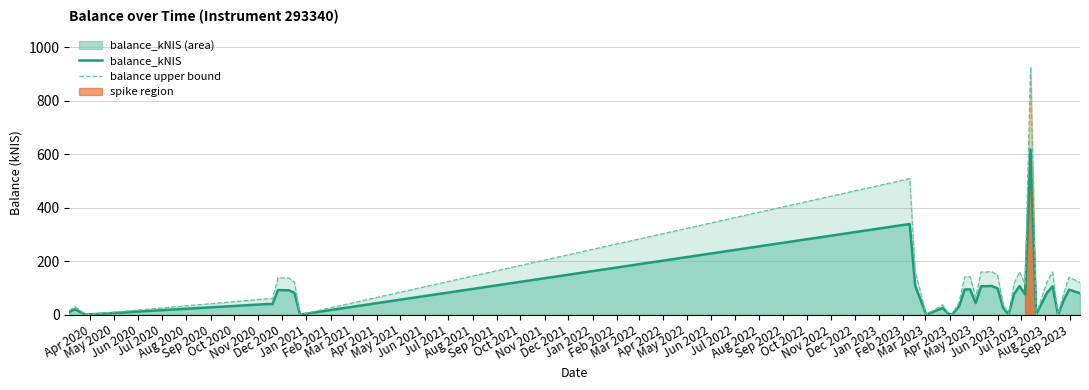

What is the maximum value for balance_kNIS?

617.3